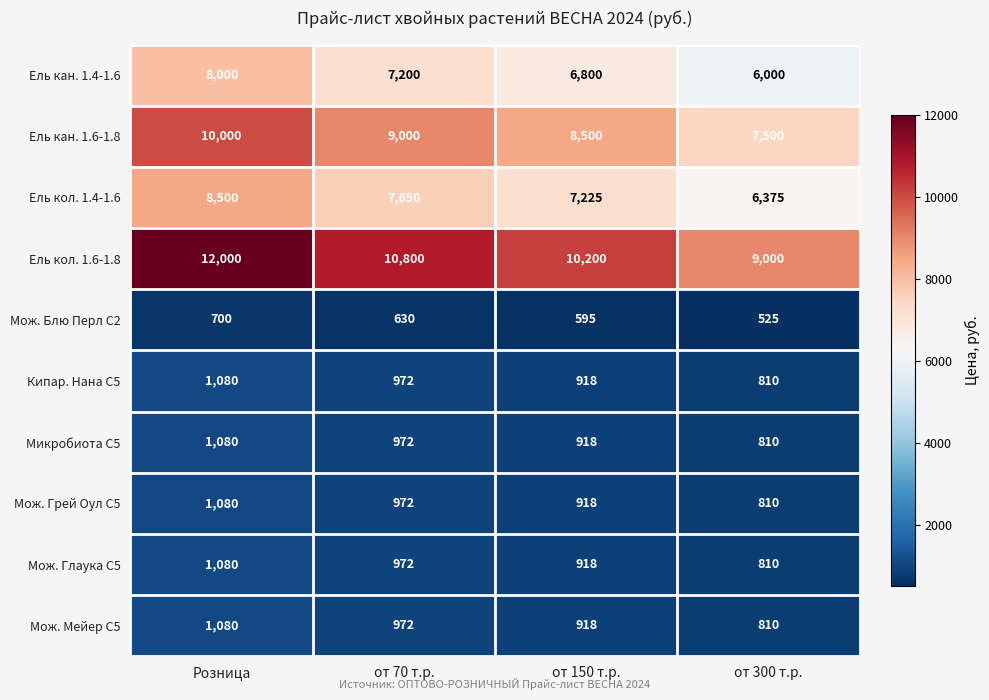

What is the highest value of the Ель кан. 1.6-1.8 series?

10000